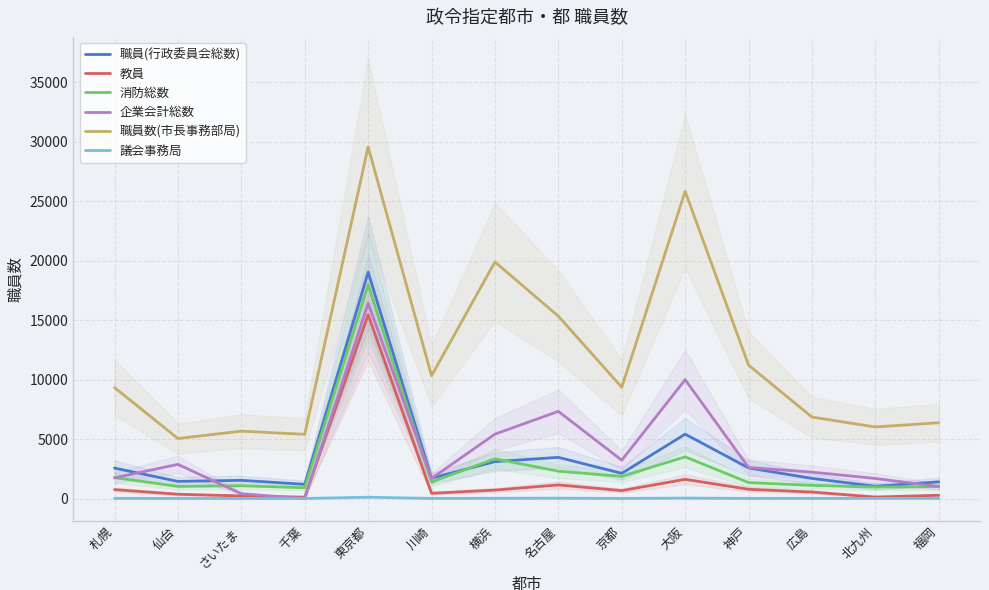

At which category does the chart reach its peak across all series?

東京都